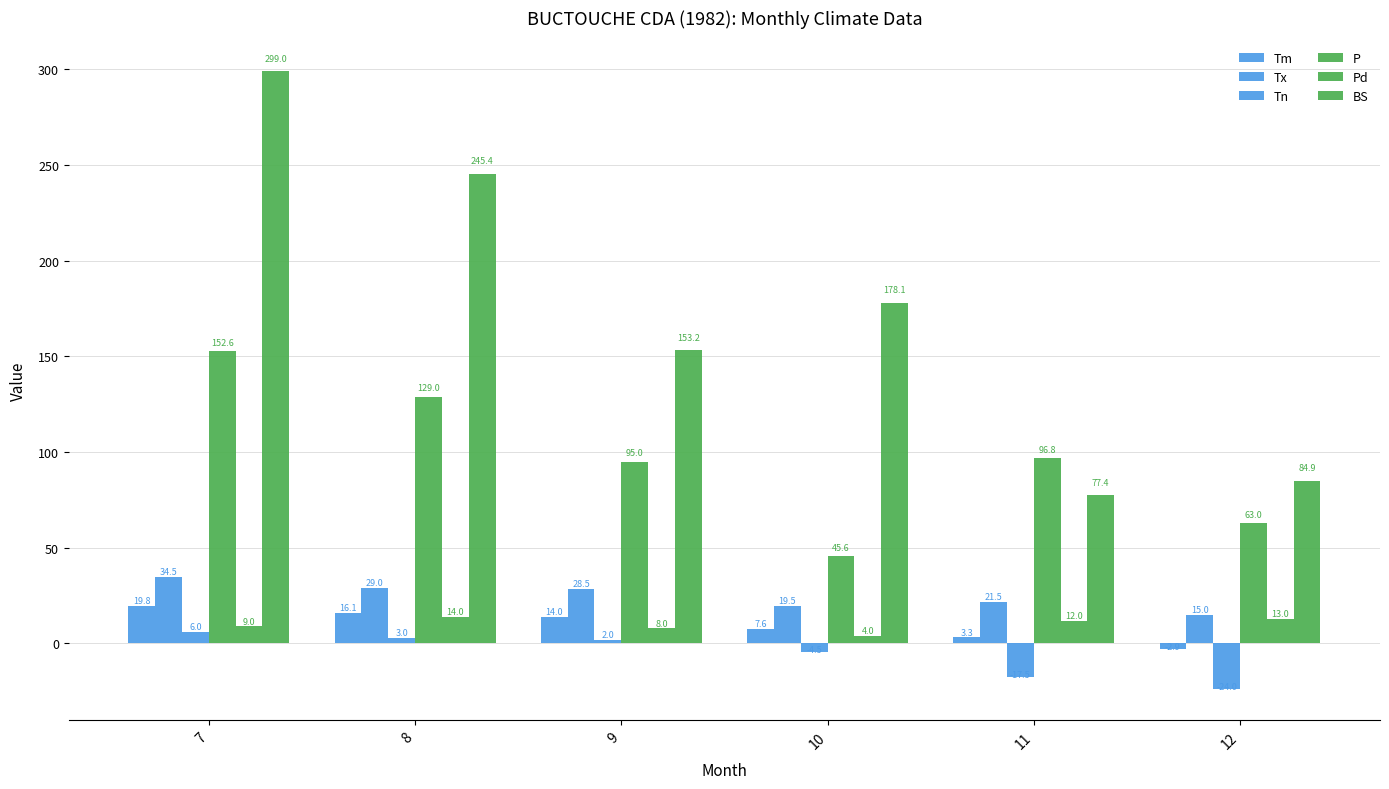

What is the minimum value shown in the chart?

-24.0